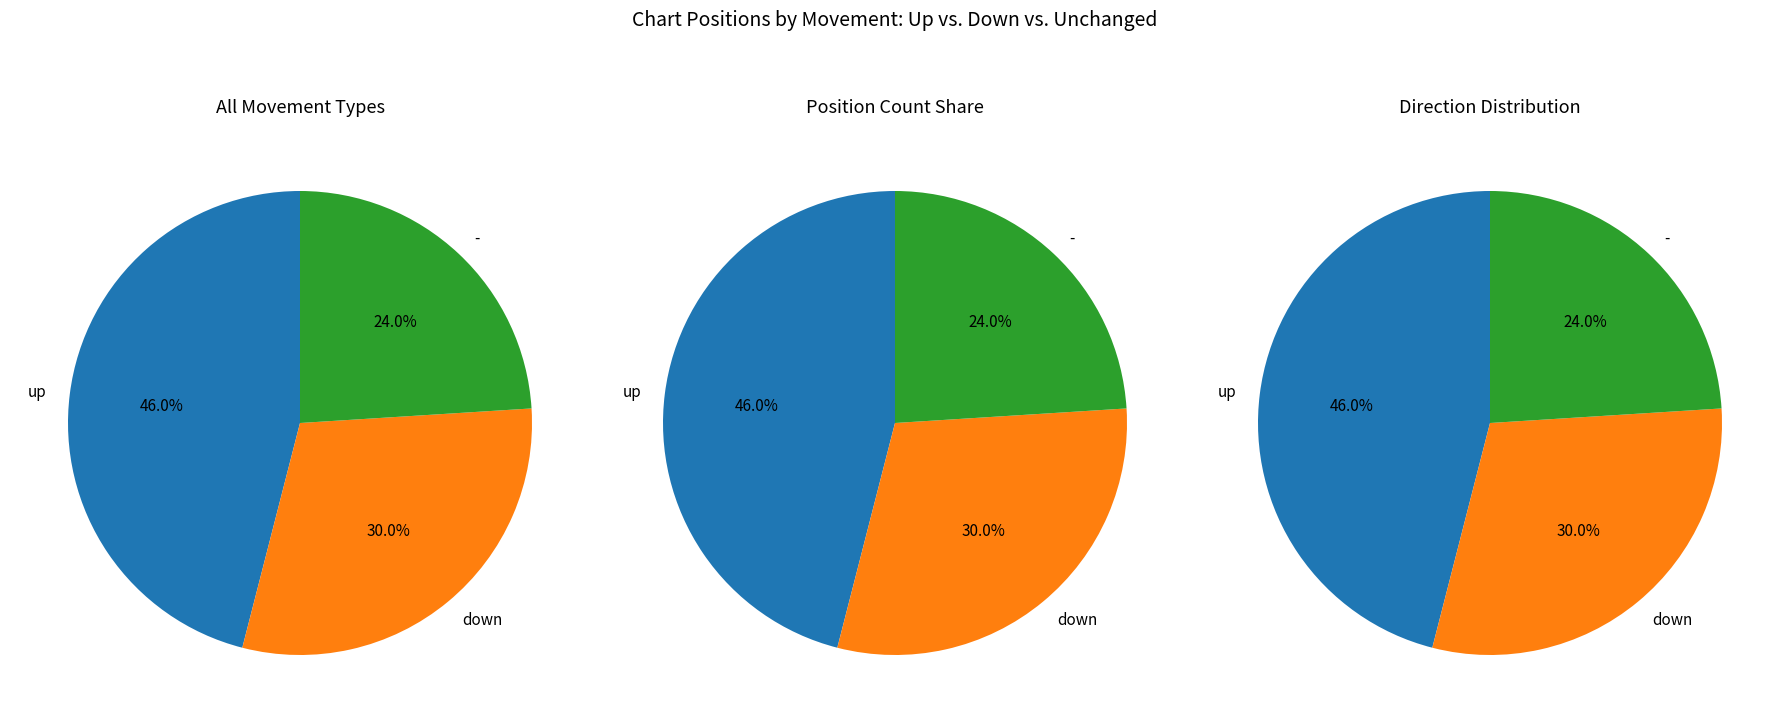

Which has a higher value, - or down?

down